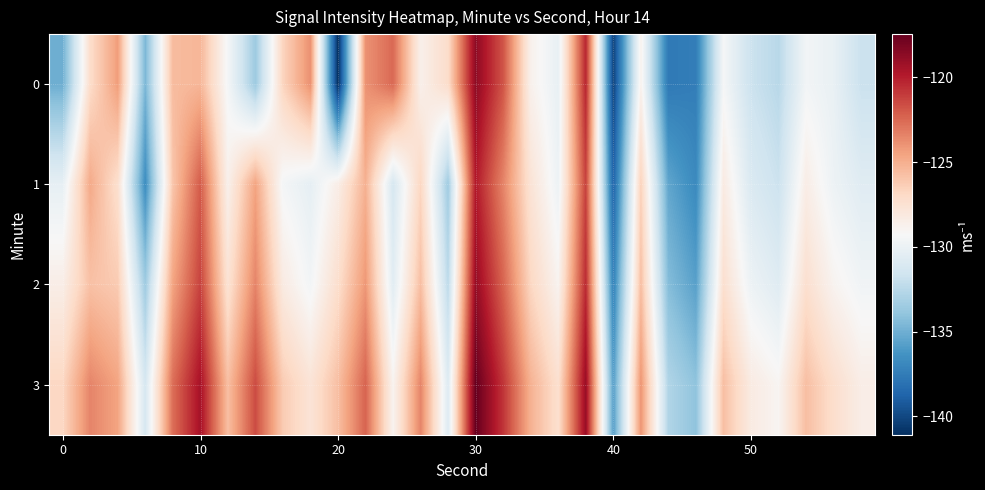

What is the smallest value displayed?

-141.1